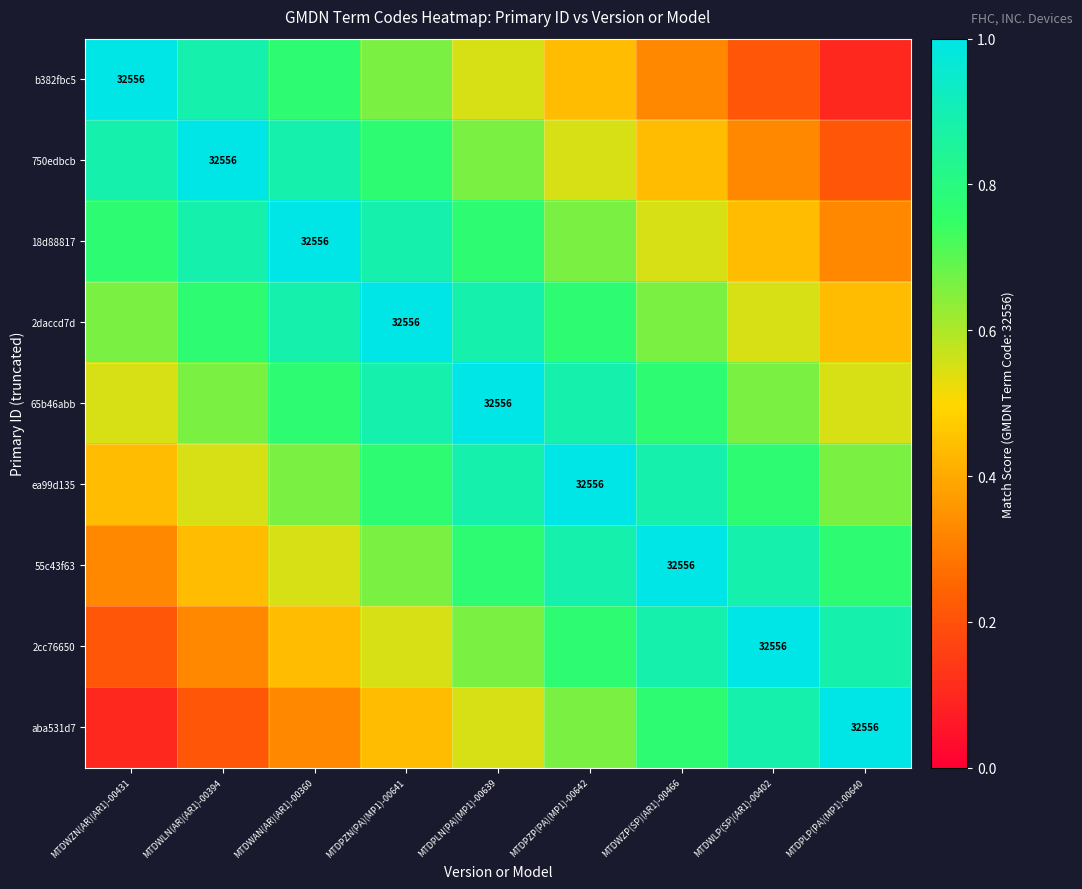

True or false: 2daccd7d has a value of 0.4 at MTDPLN(PA)(MP1)-00639.

False